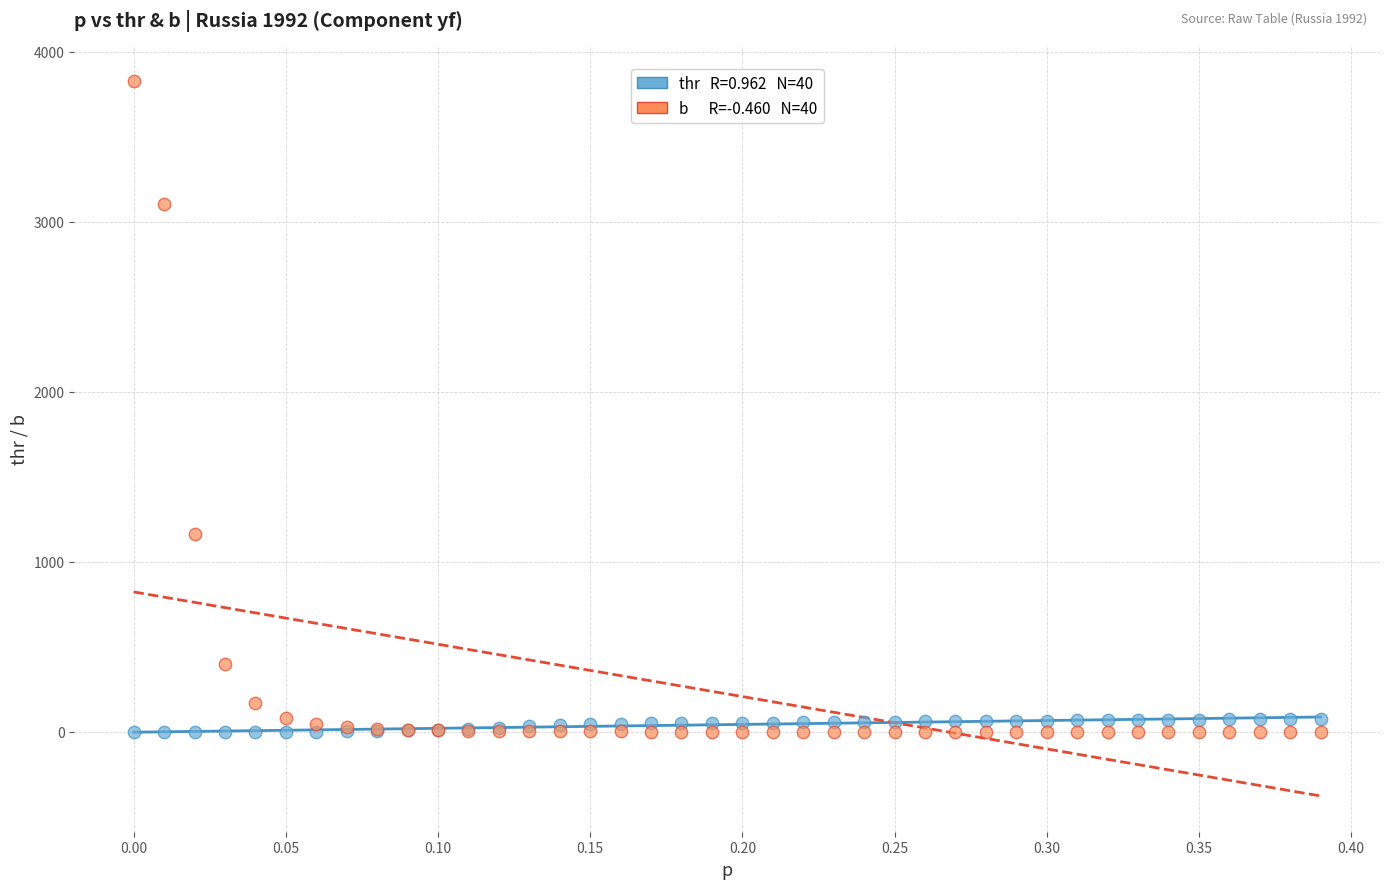

Across all series, what Y value is closest to 1913?

1163.0